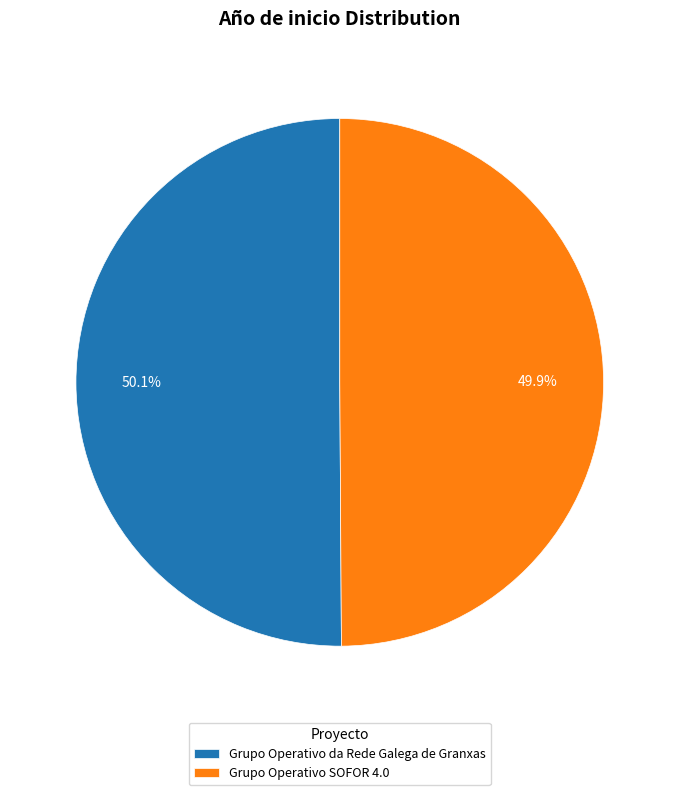

Is there a majority slice in this chart?

Yes